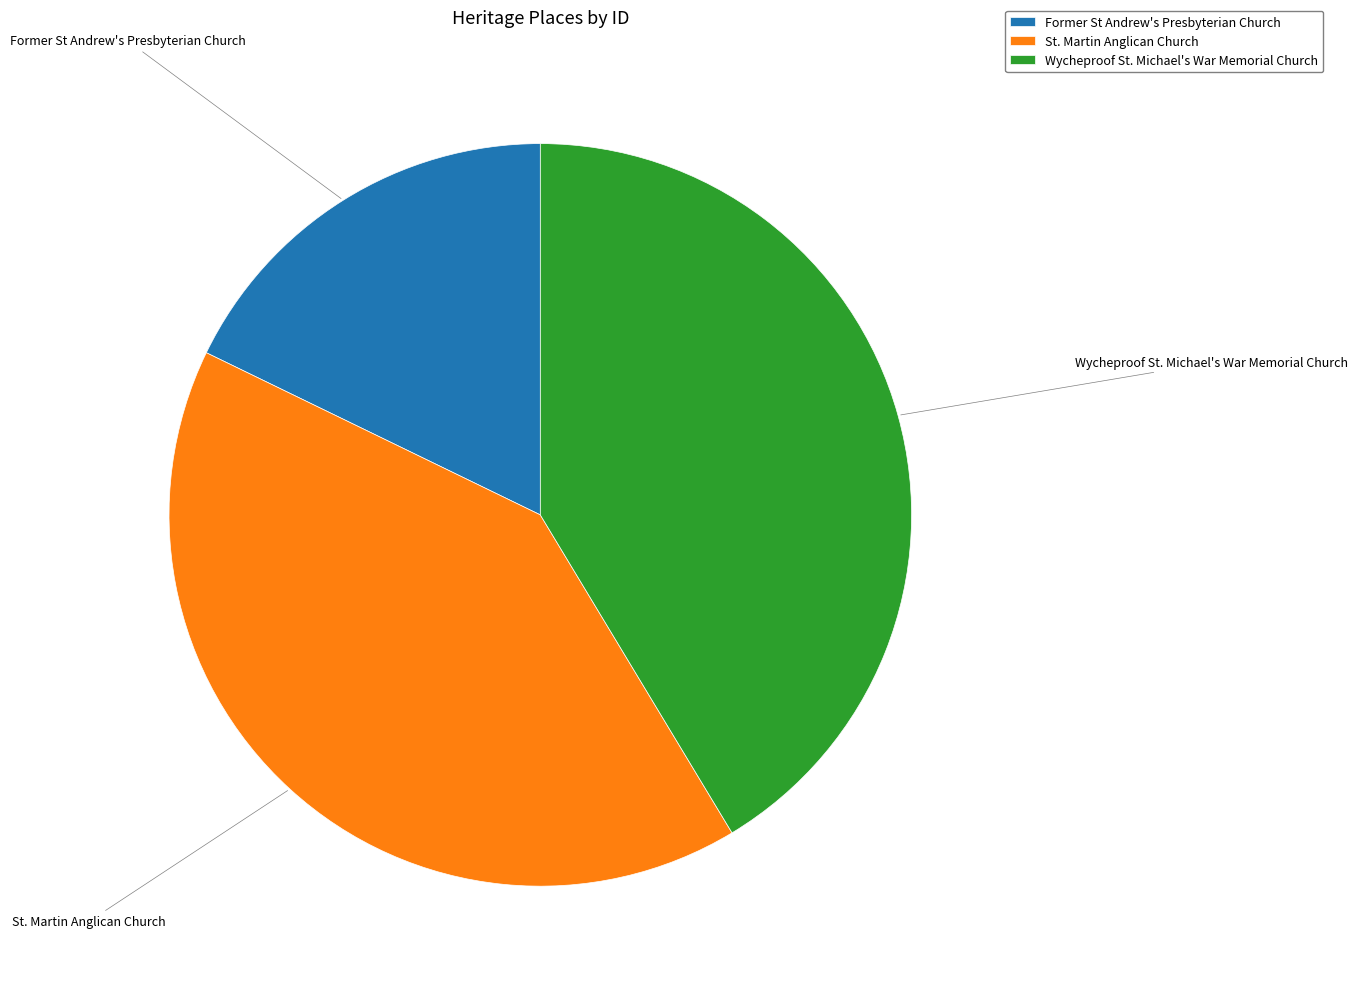

Which has a higher value, St. Martin Anglican Church or Former St Andrew's Presbyterian Church?

St. Martin Anglican Church